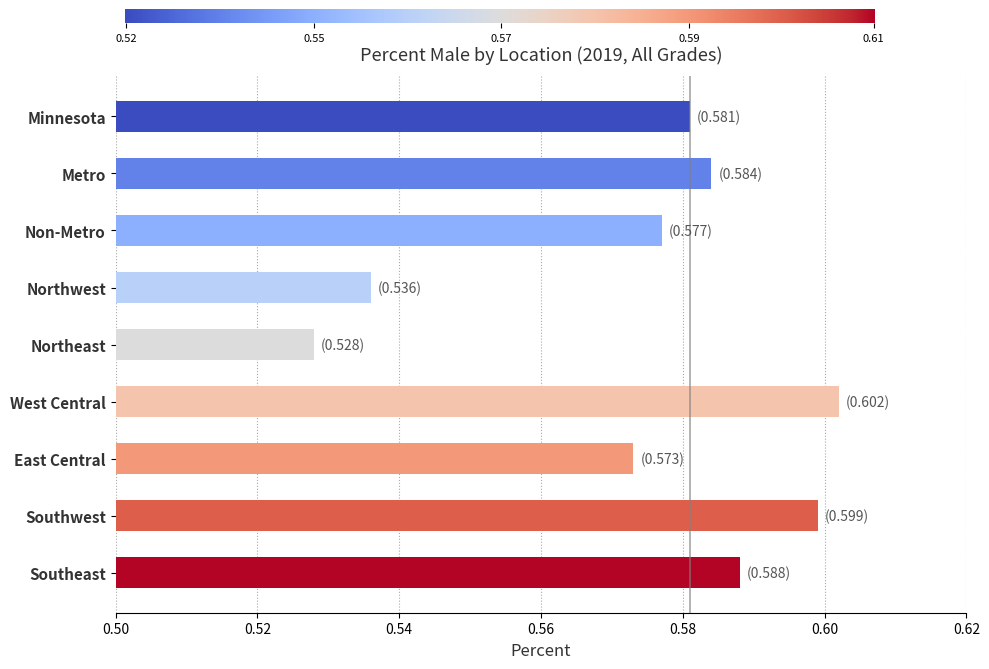

At which category does the chart reach its peak across all series?

West Central